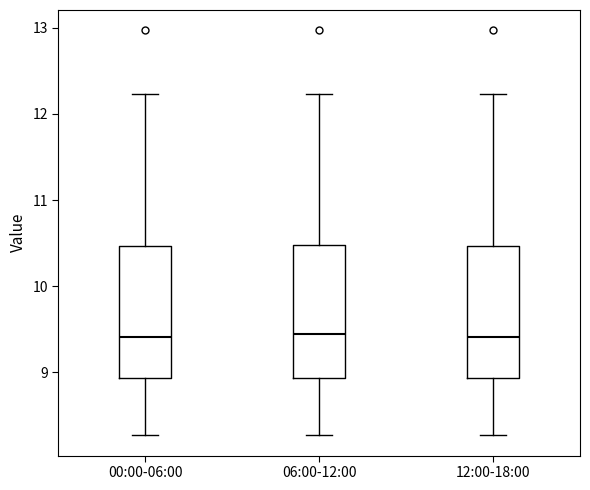

Reading left to right, transcribe this box plot: for each box, give where its median line is, the range the box spans, and where its two whiskers end, as read against the y-axis. The values are not printed on the chart, so give them approximately, as read against the axis.

00:00-06:00: median 9.4, box 8.9 to 10.5, whiskers 8.3 to 12.2
06:00-12:00: median 9.5, box 8.9 to 10.5, whiskers 8.3 to 12.2
12:00-18:00: median 9.4, box 8.9 to 10.5, whiskers 8.3 to 12.2